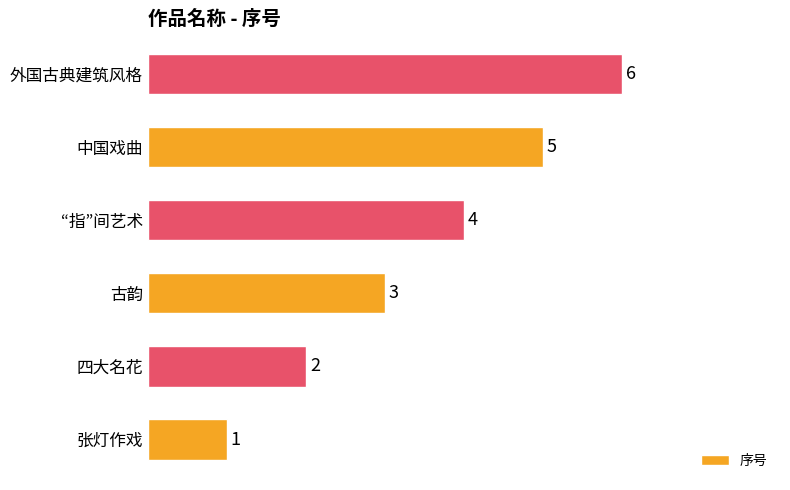

What is the maximum value shown in the chart?

6